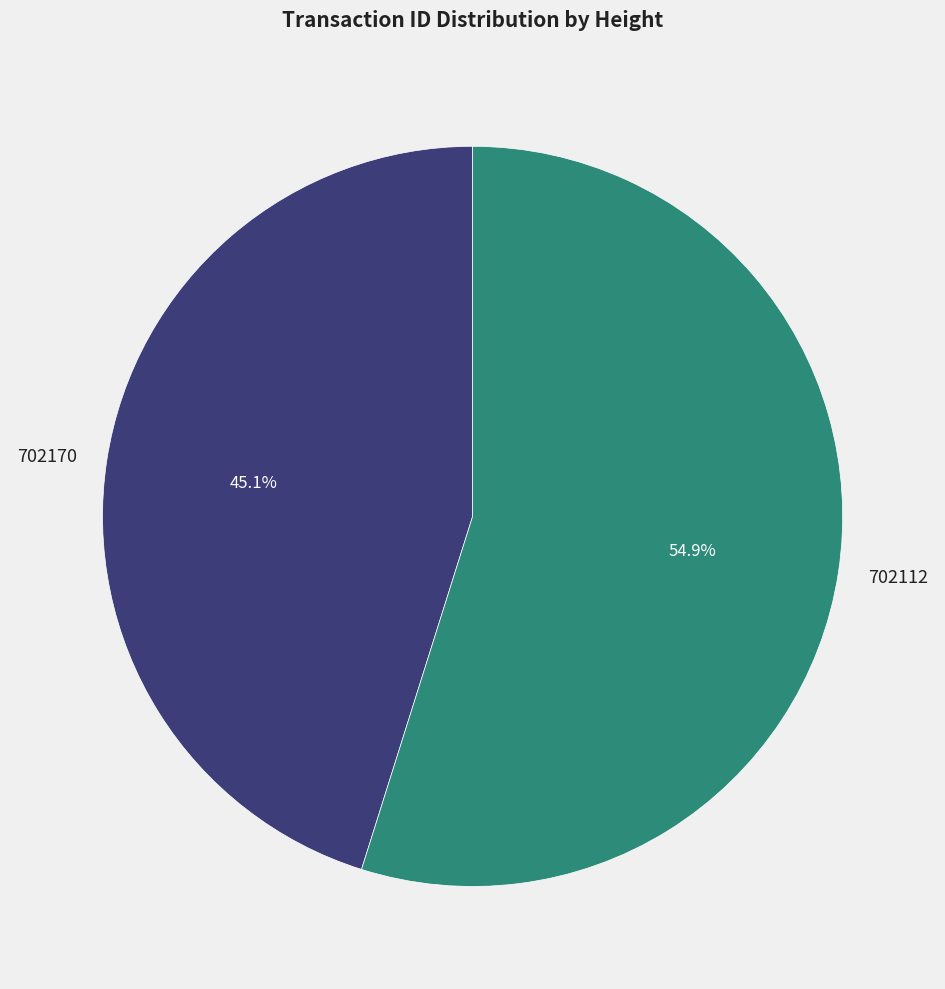

To the nearest percent, what is the average slice percentage?

50%